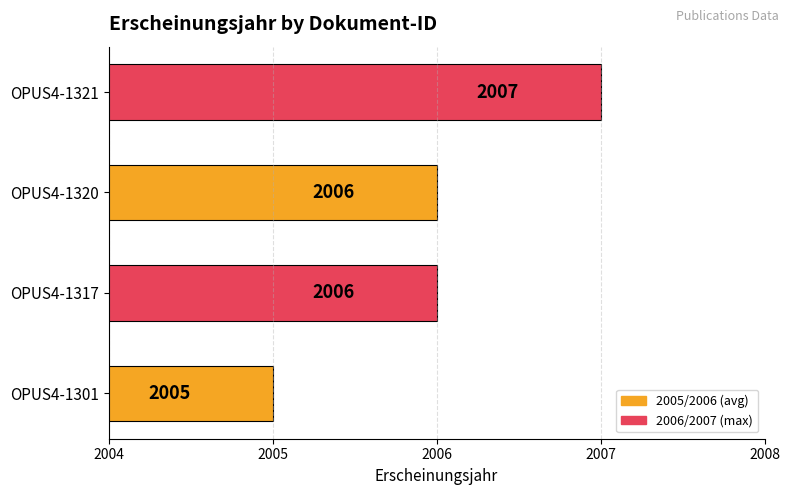

What is the sum of all values?

8024